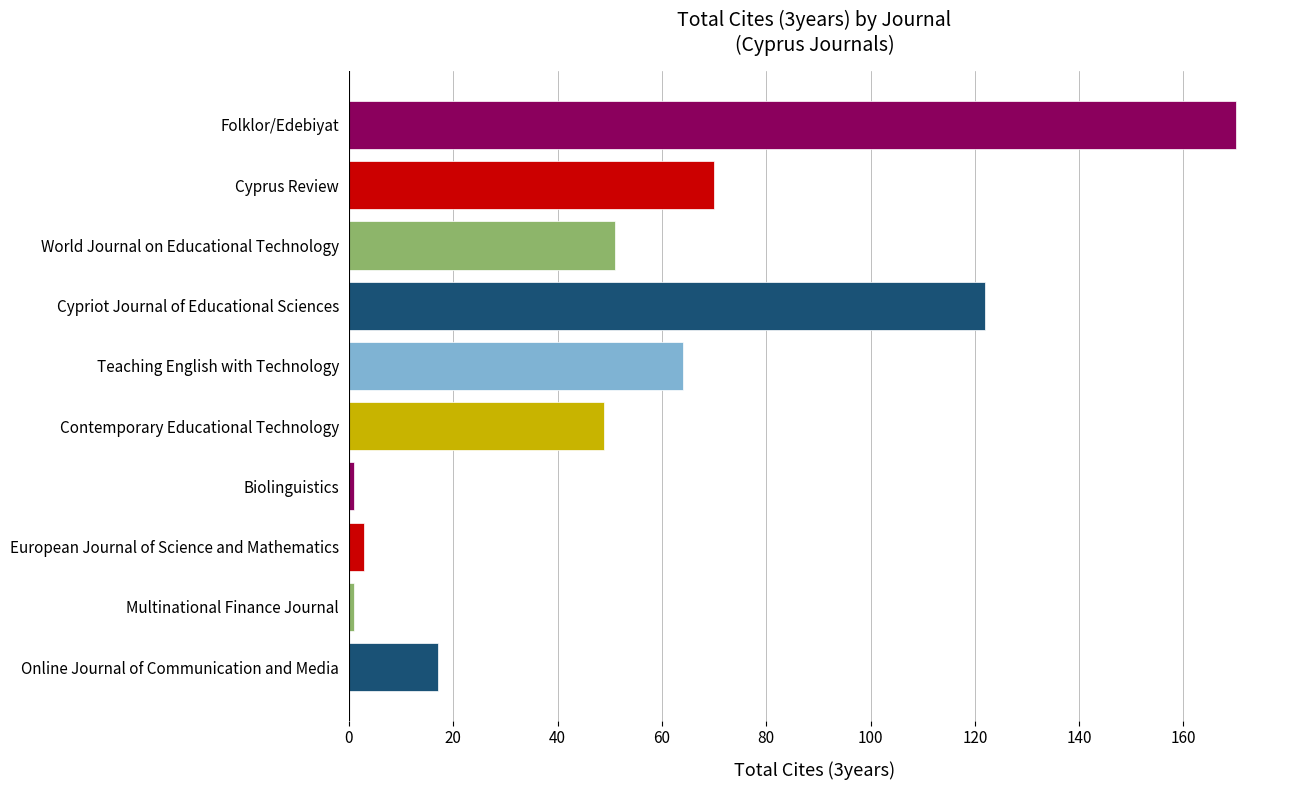

Reading bottom to top, what are all the values shown in this chart?

Online Journal of Communication and Media=17	Multinational Finance Journal=1	European Journal of Science and Mathematics=3	Biolinguistics=1	Contemporary Educational Technology=49	Teaching English with Technology=64	Cypriot Journal of Educational Sciences=122	World Journal on Educational Technology=51	Cyprus Review=70	Folklor/Edebiyat=170